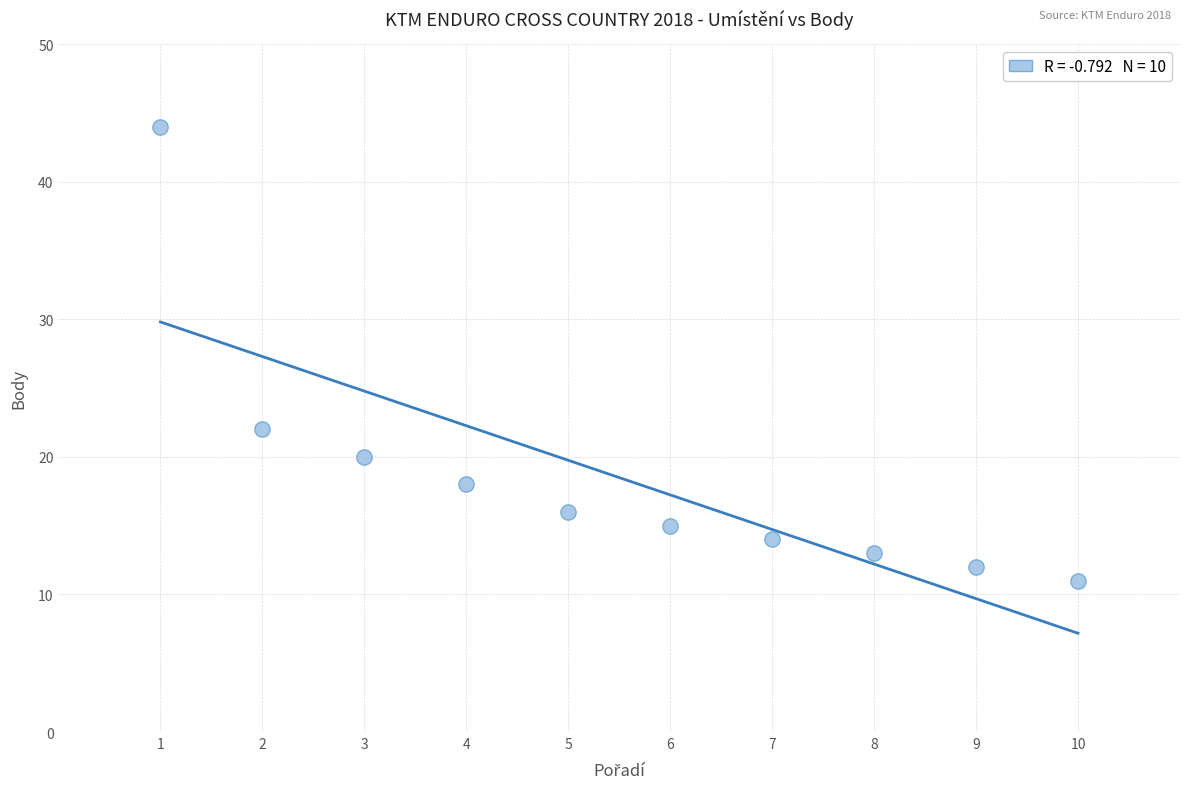

What Y value in the scatter plot is closest to 27?

22